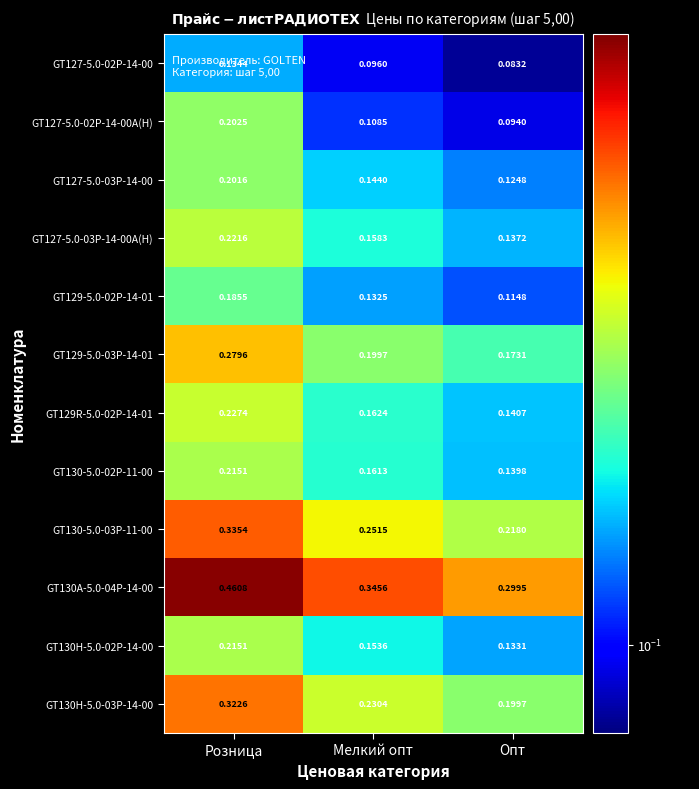

Which category has the lowest value in the GT129R-5.0-02P-14-01 series?

Опт